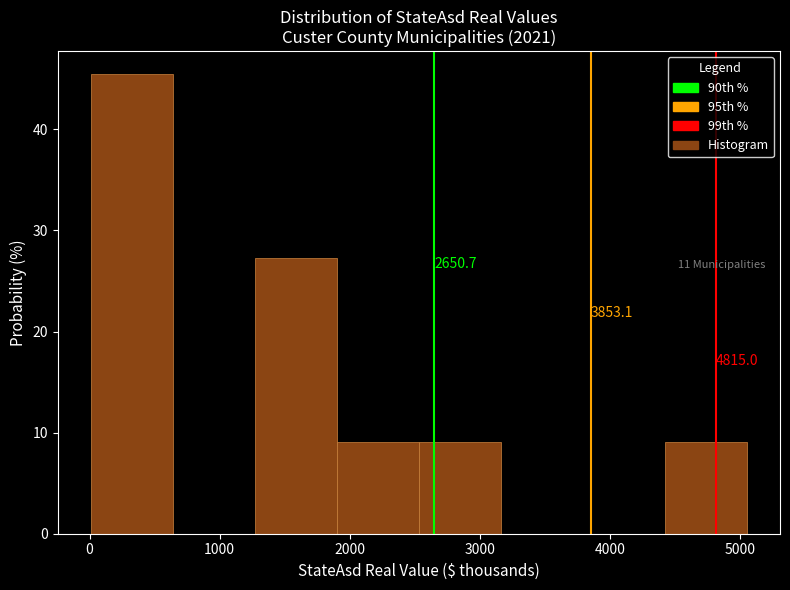

Over which range of the x-axis is the bar tallest?

0 to 600